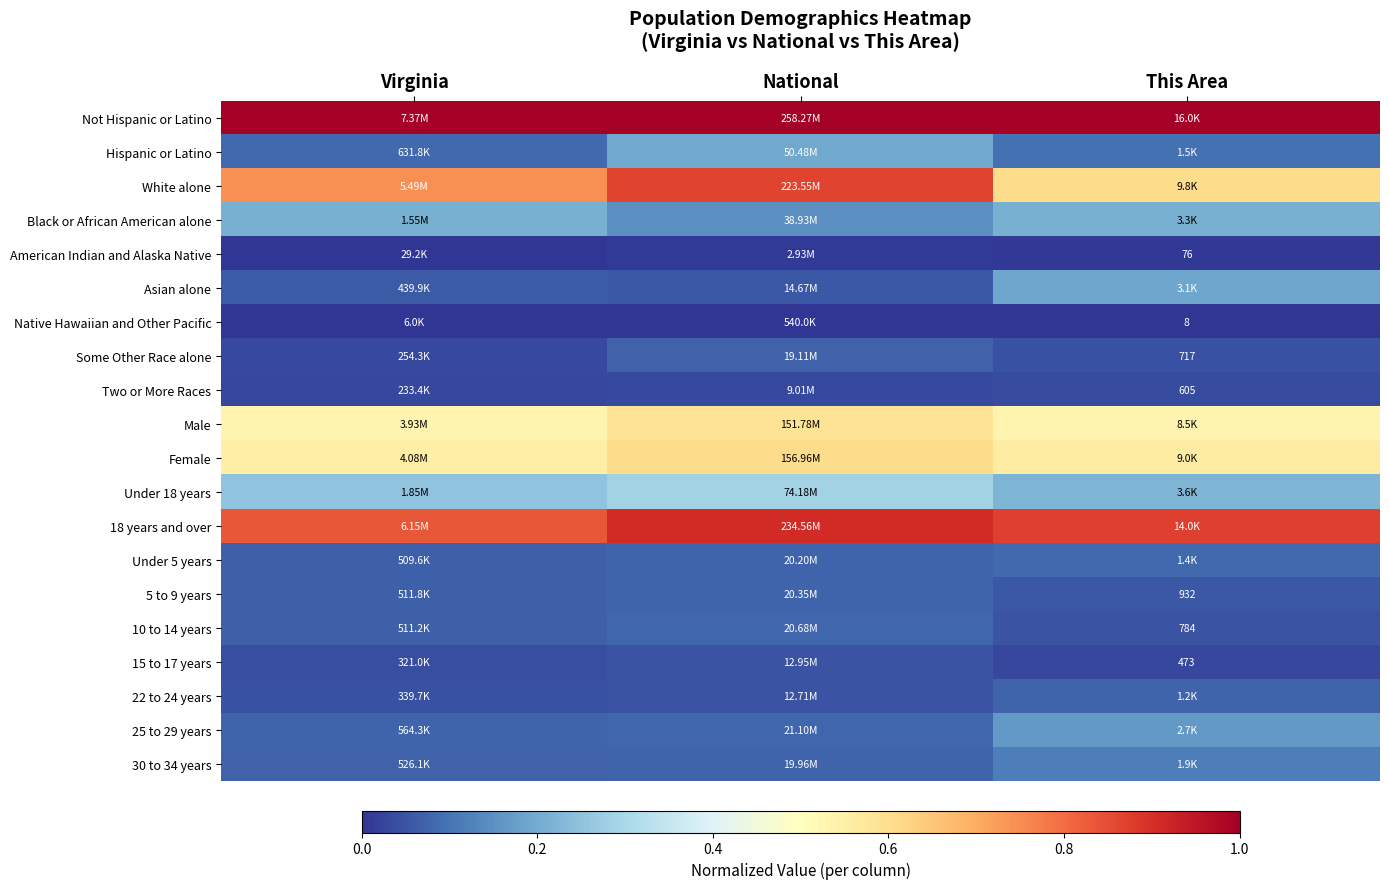

At how many categories does at least one series exceed 0?

3